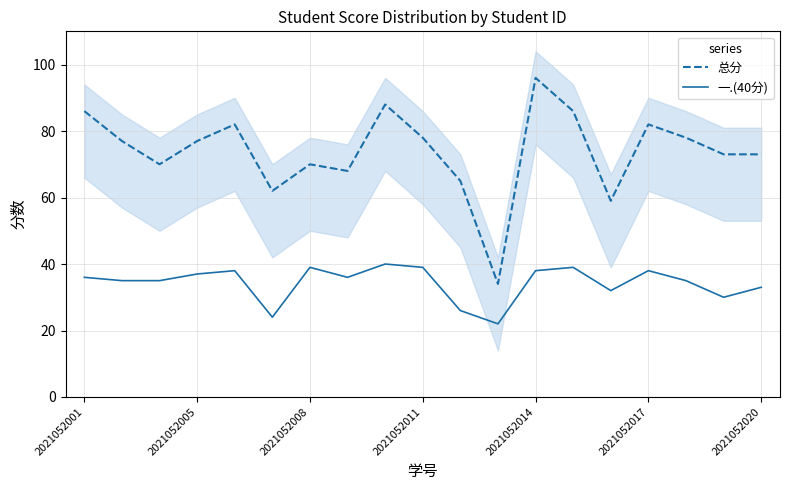

What is the difference between the maximum and second lowest values in the 一.(40分) series?

16